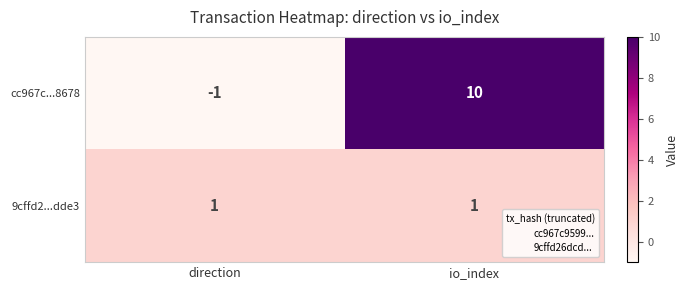

Rank the series by their average value, from highest to lowest.

cc967c...8678, 9cffd2...dde3